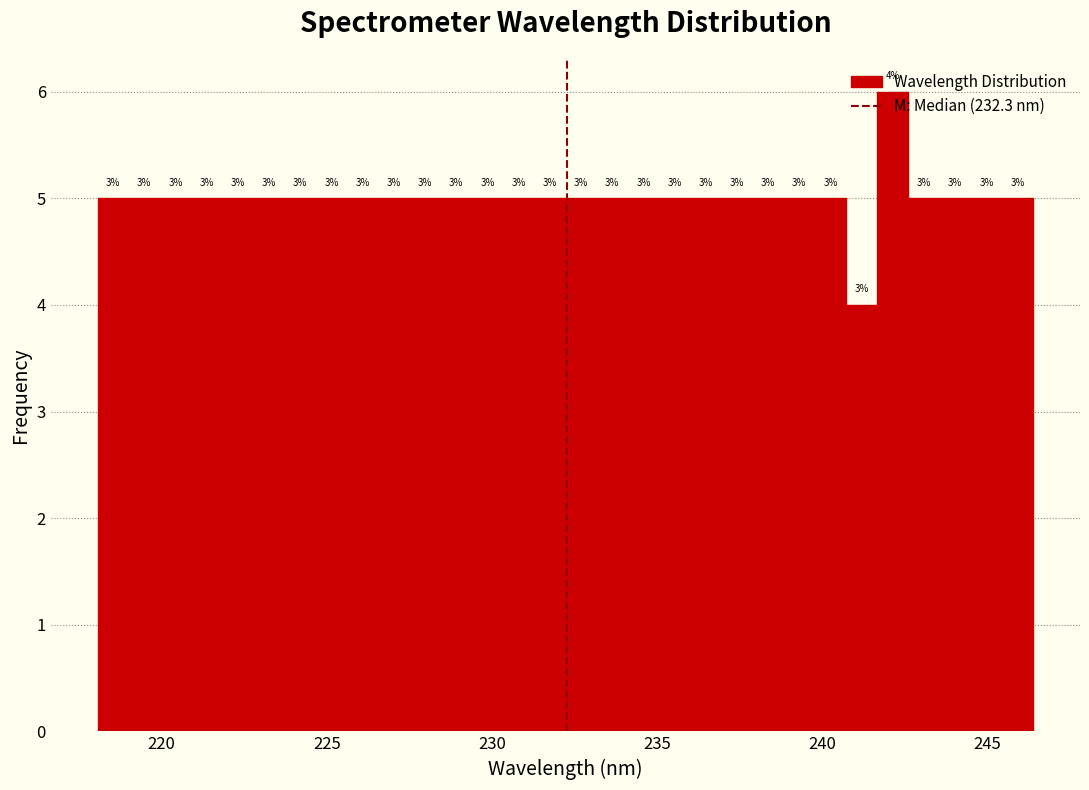

Read against the x-axis, roughly where is the centre of the tallest bar?

242.0